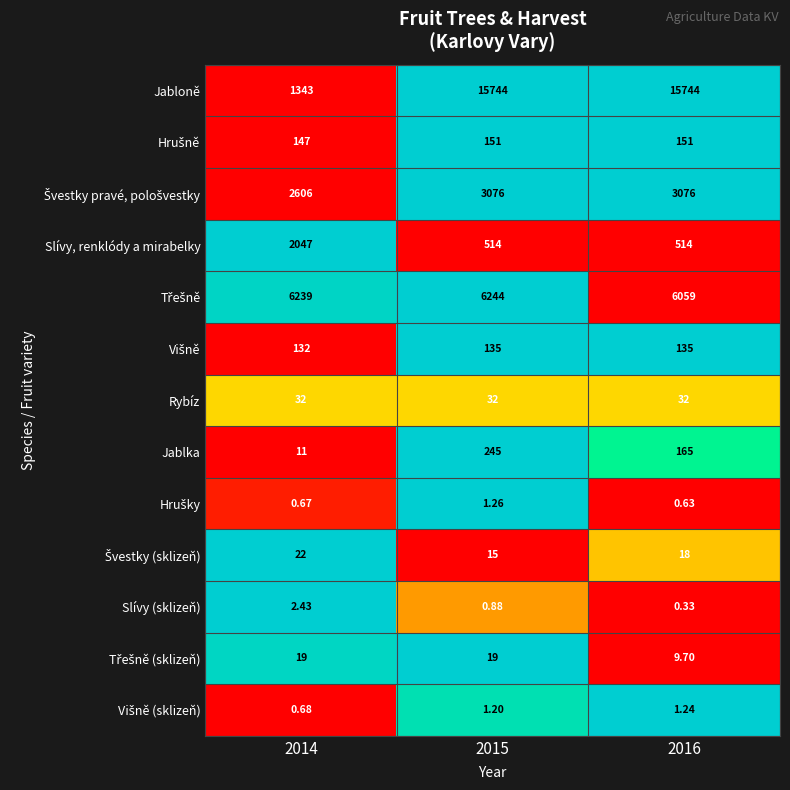

Which series has the largest total across all categories?

Jabloně